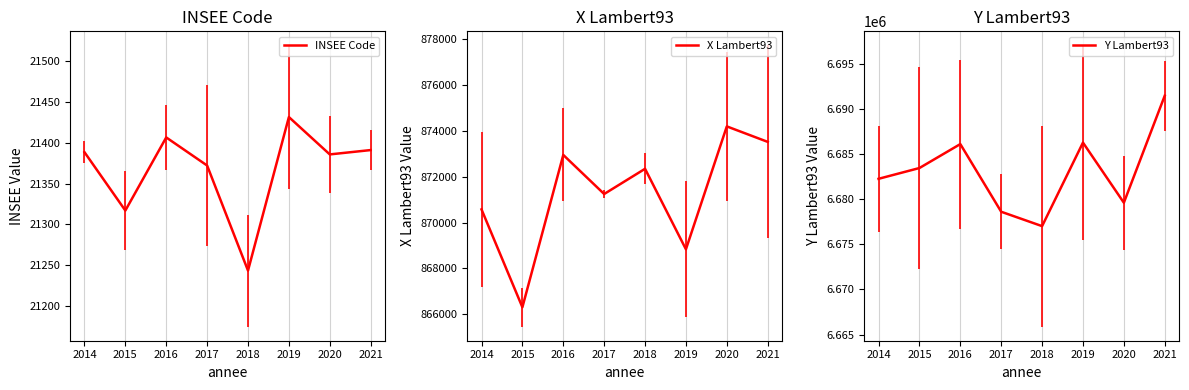

Reading left to right, list all the values displayed in this chart.

INSEE Code: 2014=21388.4	2015=21317.0	2016=21406.5	2017=21372.1	2018=21243.4	2019=21431.5	2020=21385.7	2021=21391.0
X Lambert93: 2014=870576.9	2015=866306.8	2016=872952.7	2017=871247.6	2018=872347.6	2019=868836.2	2020=874197.6	2021=873522.6
Y Lambert93: 2014=6682242.2	2015=6683436.1	2016=6686086.7	2017=6678595.1	2018=6677002.3	2019=6686251.2	2020=6679596.5	2021=6691443.1